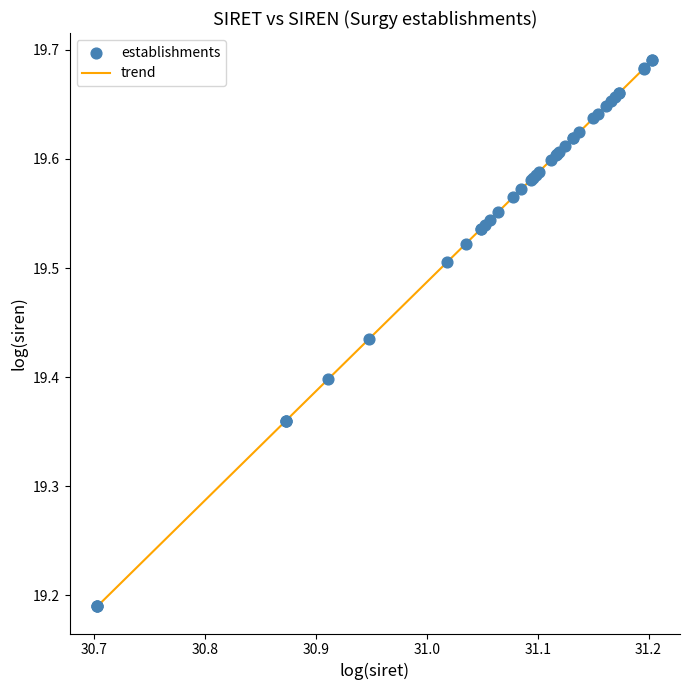

What is the difference between the maximum and minimum values?

0.5